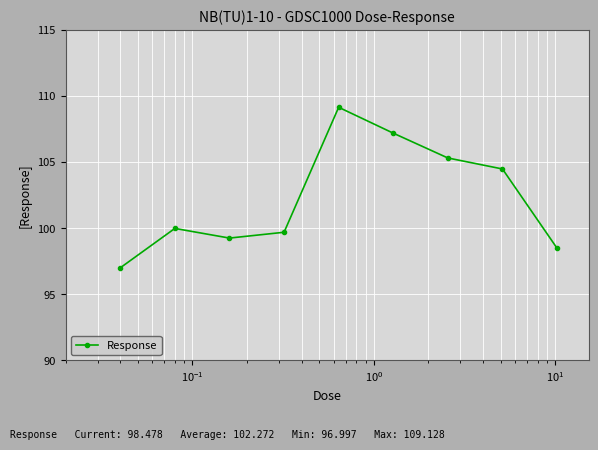

Reading right to left, transcribe all the data shown in this chart.

98.5	104.5	105.3	107.2	109.1	99.7	99.2	100.0	97.0